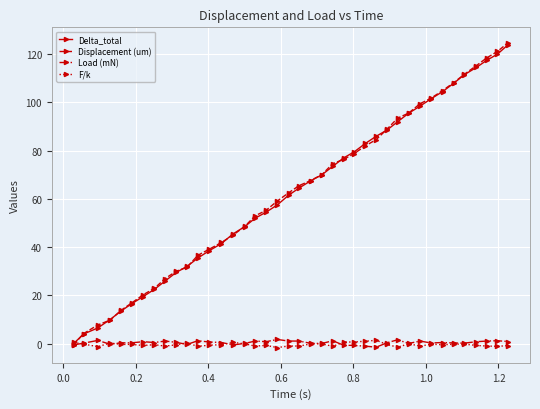

Which series has the widest spread of values?

Displacement (um)